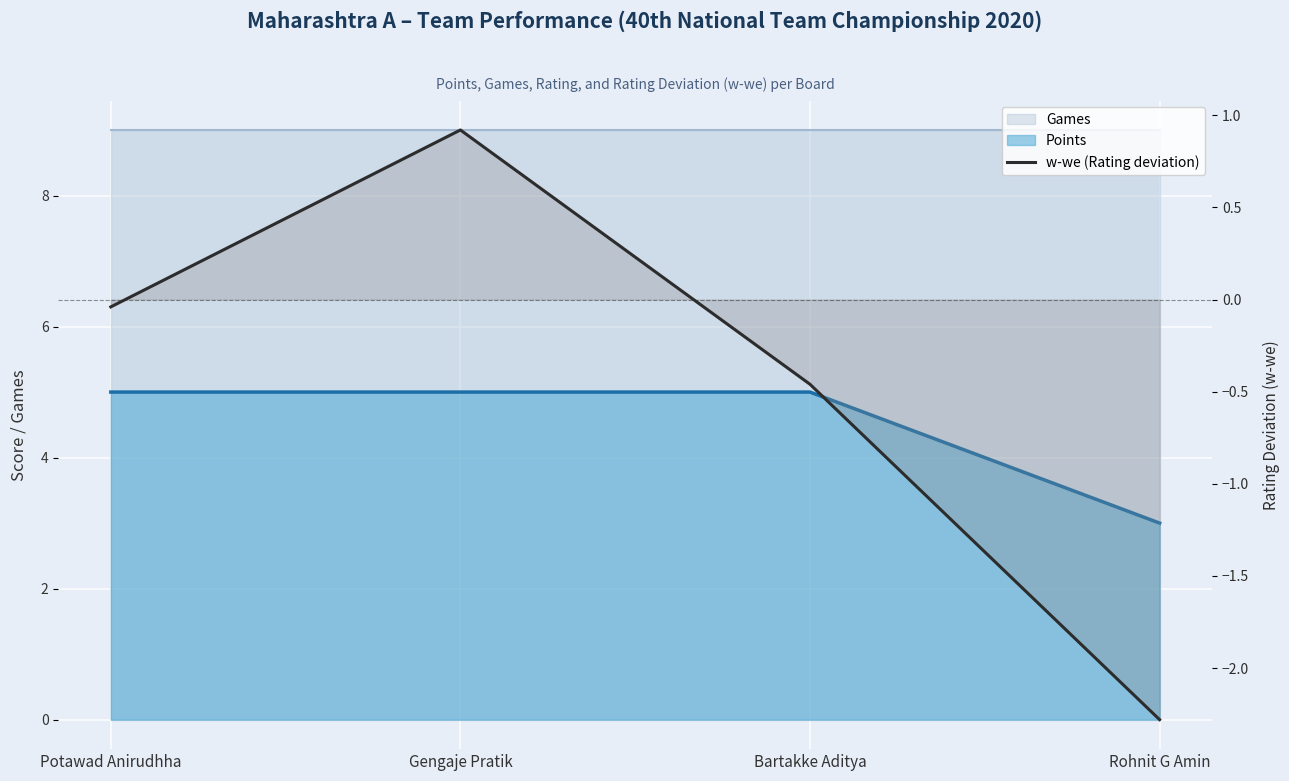

How many data points are less than 0?

3